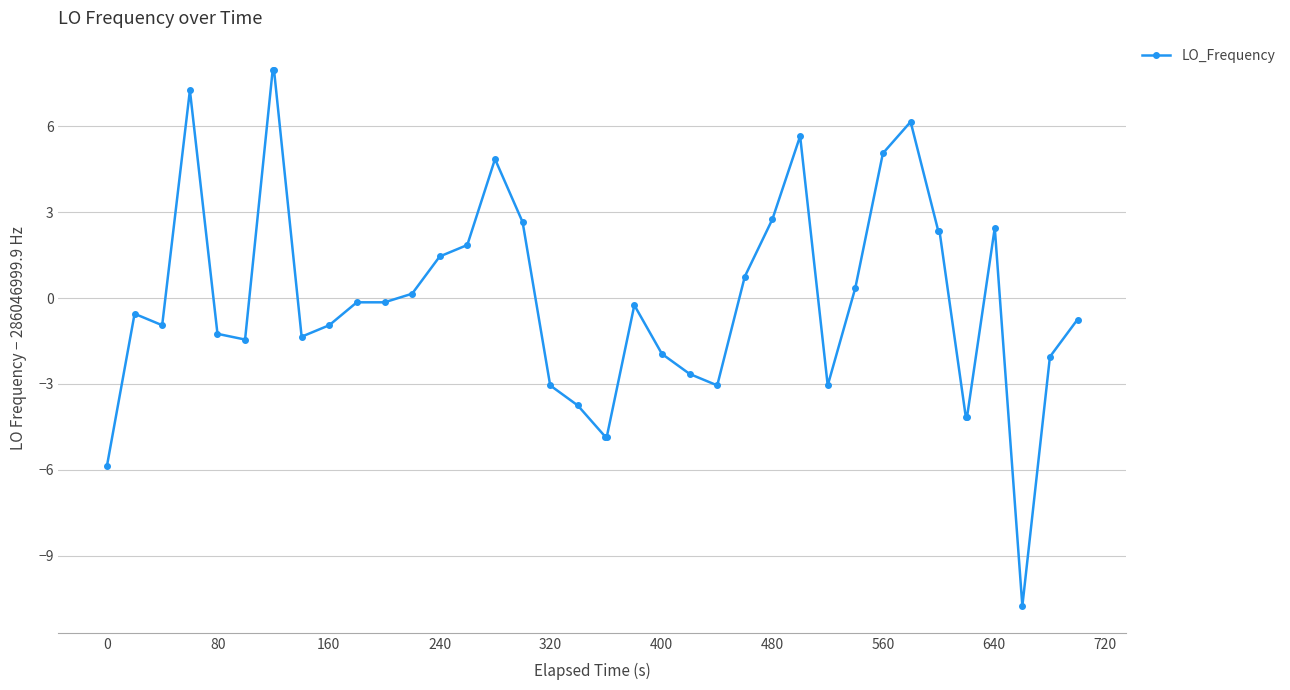

What is the value of the 31st point from the left?

5.1